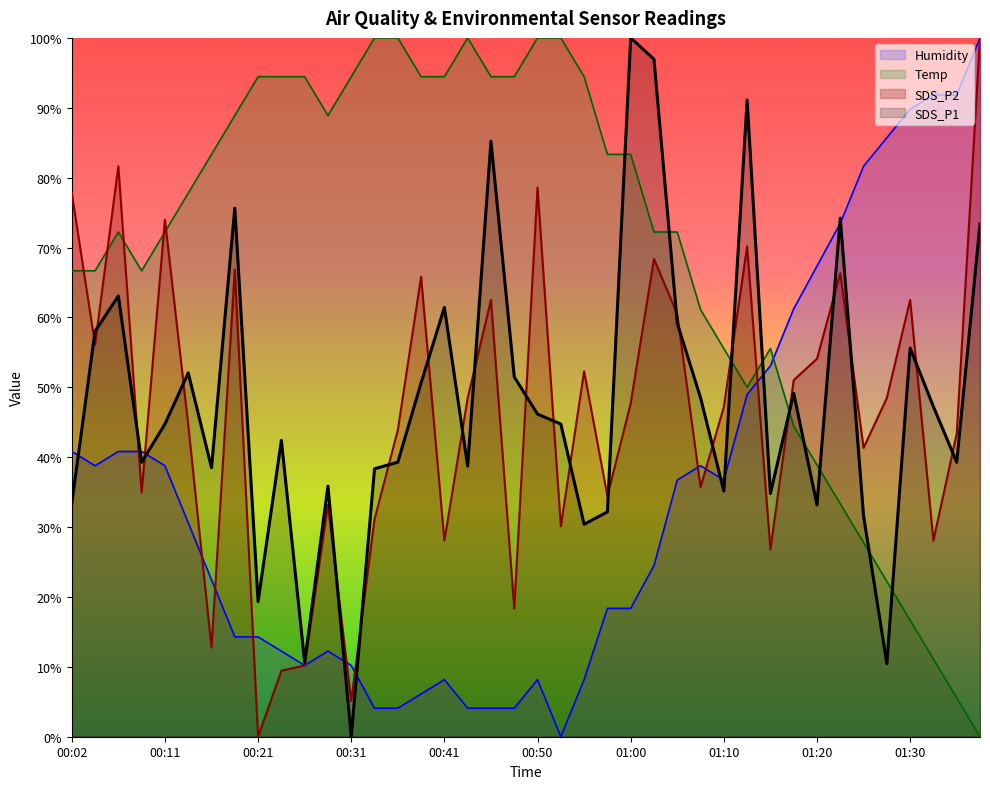

At 00:04, list the series in order from smallest to largest.

Humidity, SDS_P2, SDS_P1, Temp